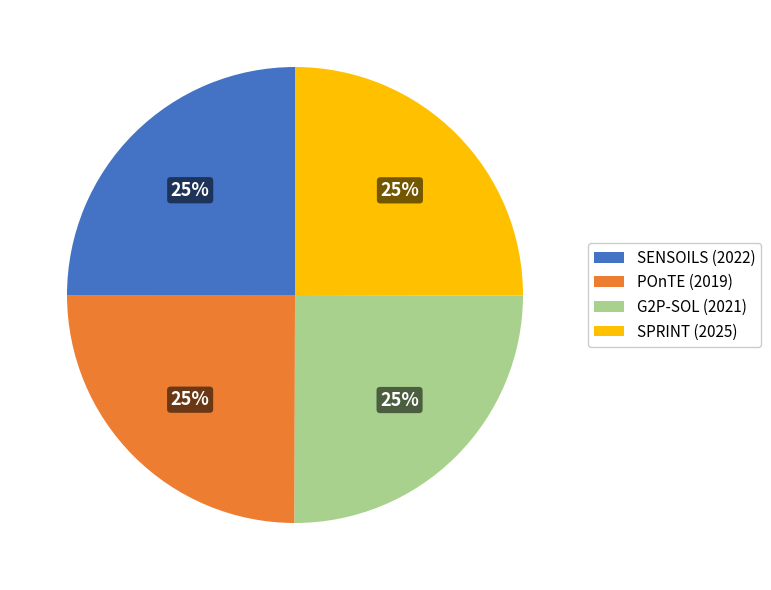

Does any single category account for the majority?

No